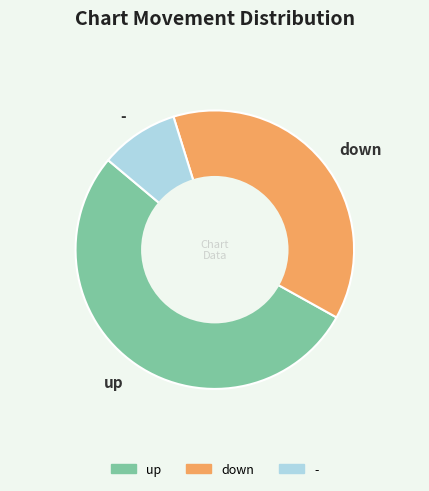

Between up and down, which is larger?

up